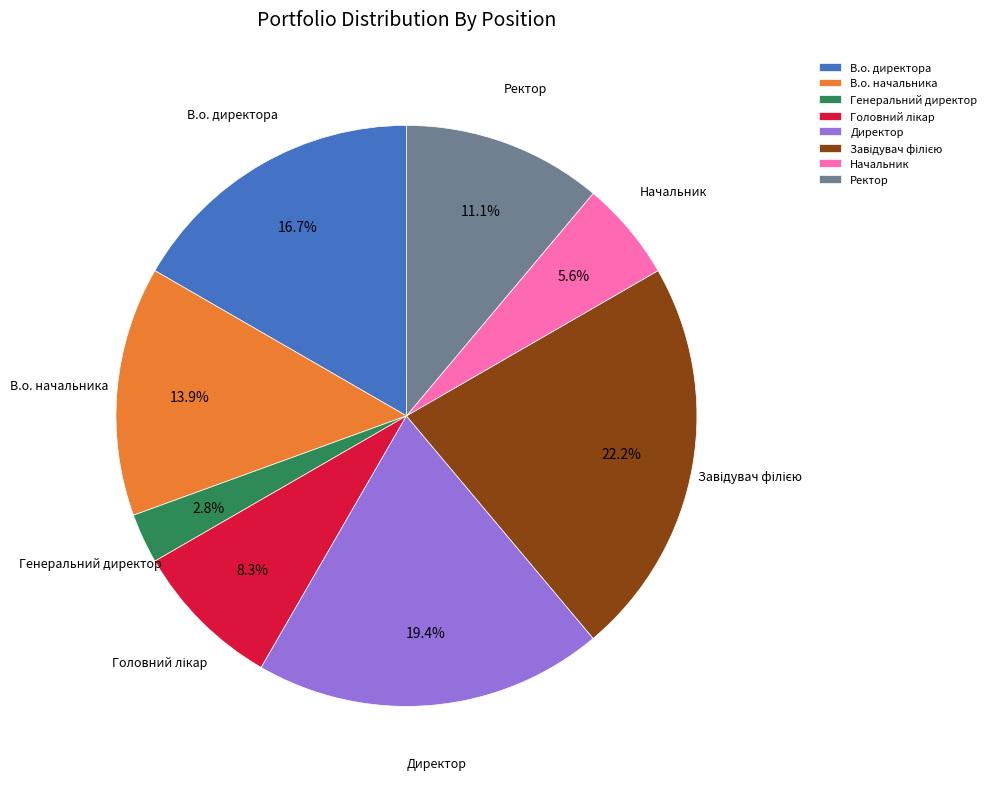

Is Директор the majority of the pie?

No